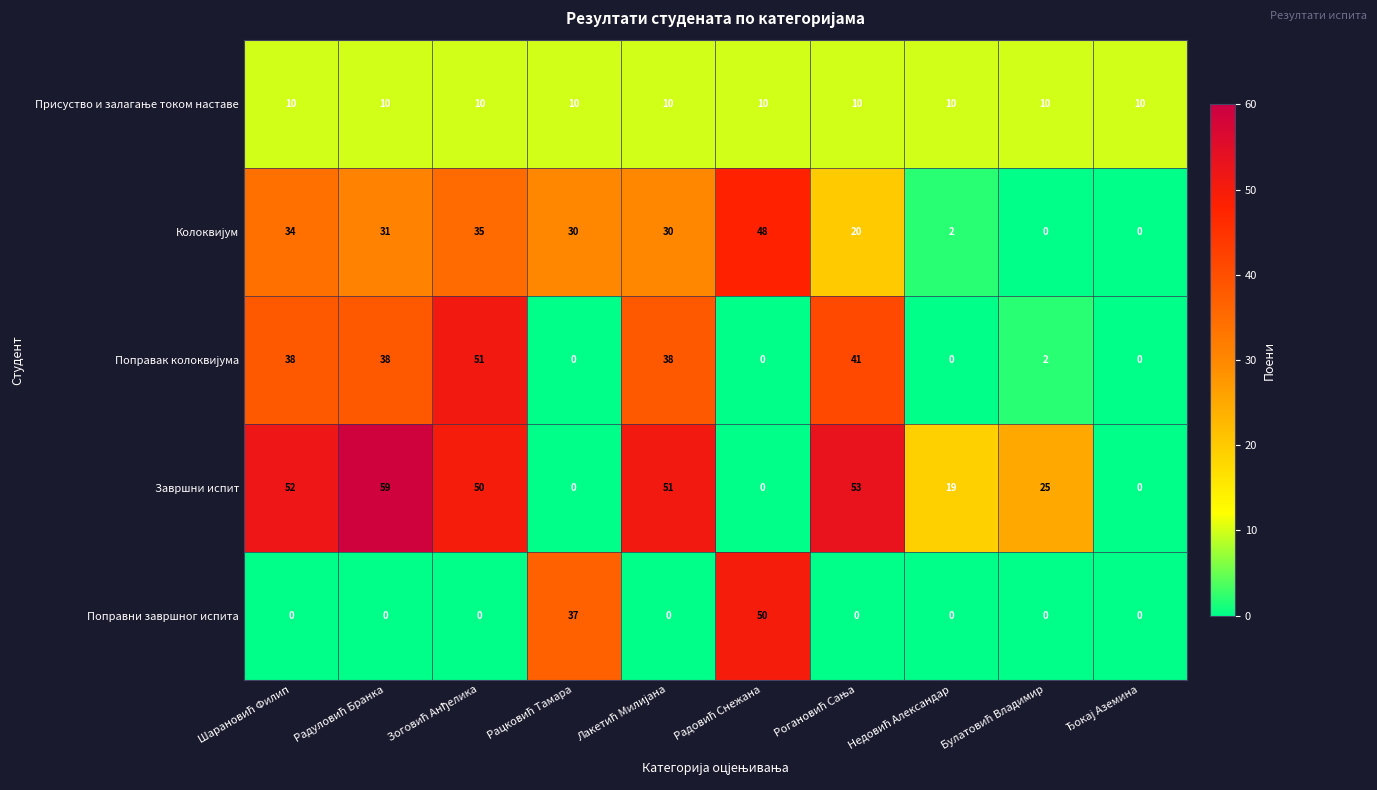

Which series has the largest range (max minus min)?

Завршни испит